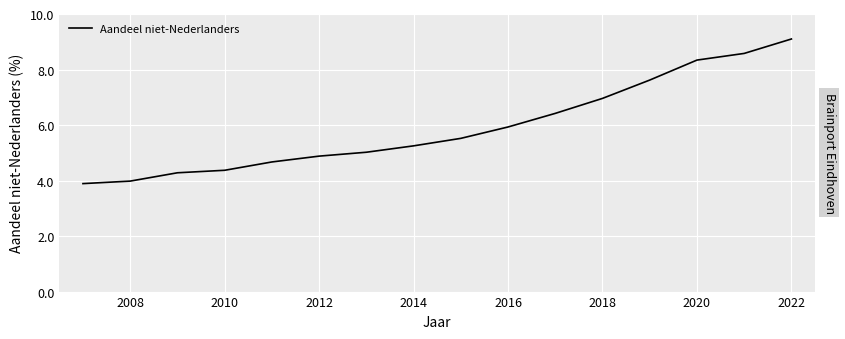

What is the greatest value displayed?

9.1